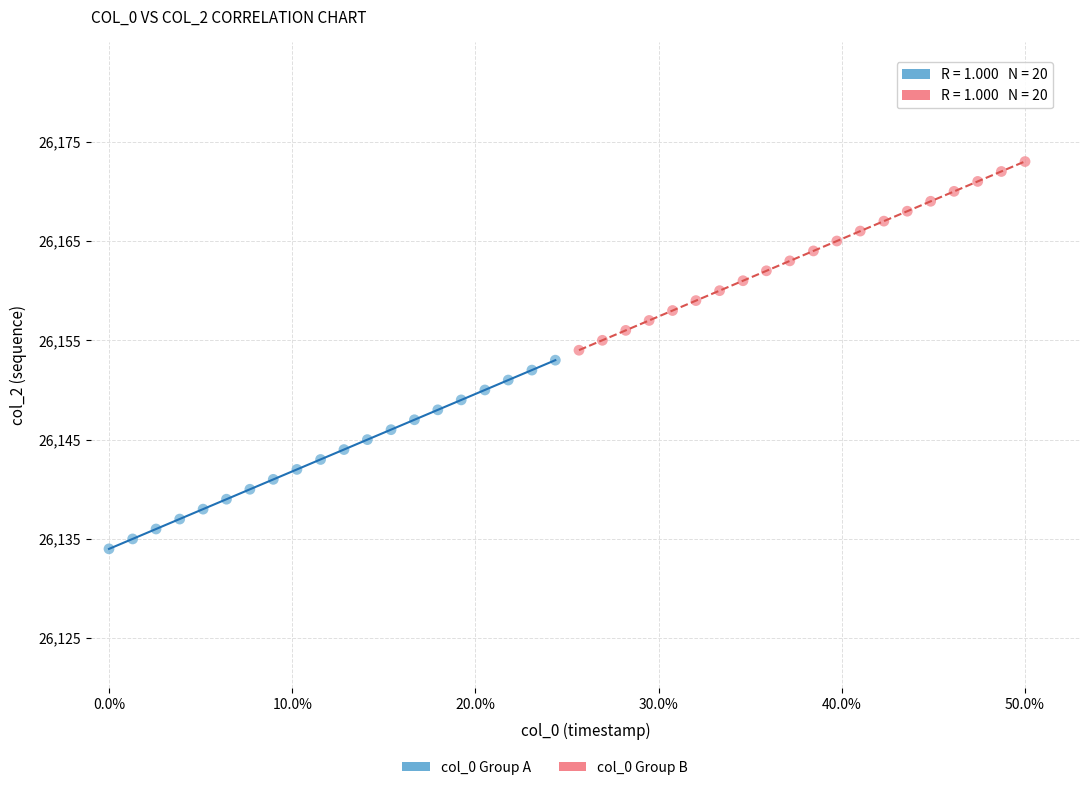

Which series contains the lowest Y value?

col_0 Group A